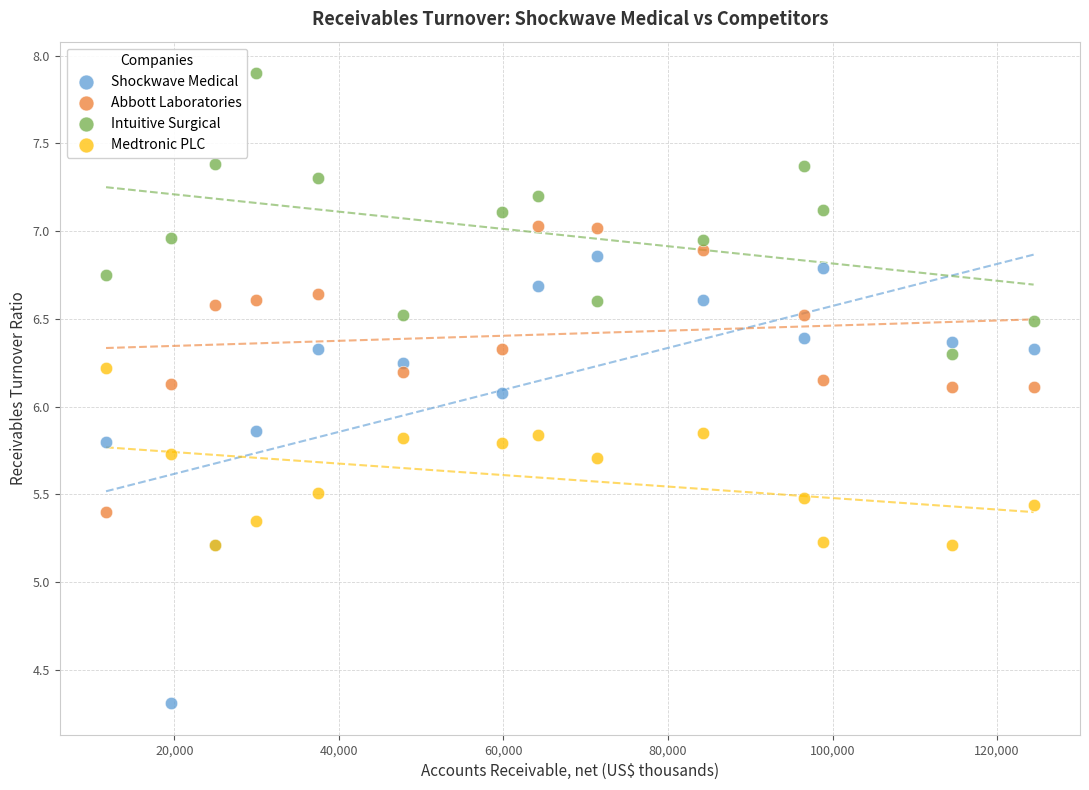

Which series has the widest spread of Y values?

Shockwave Medical